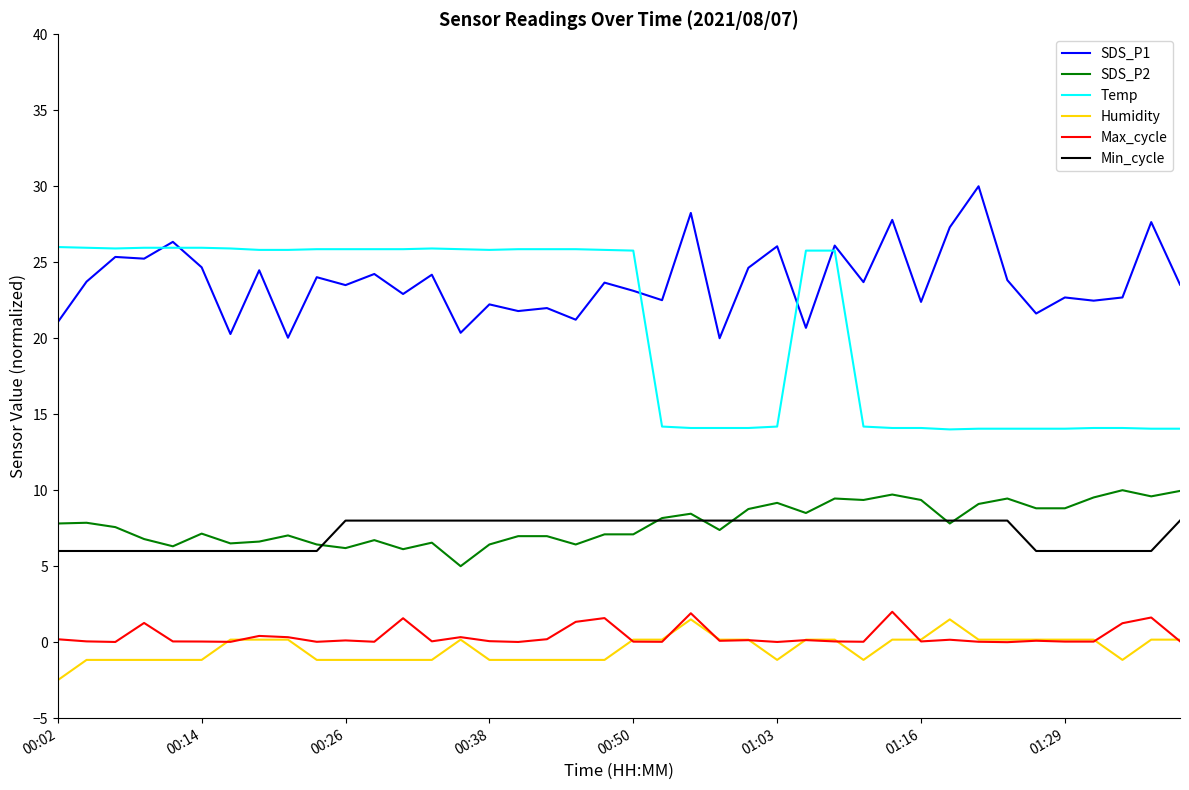

Which series has the widest spread of values?

Temp